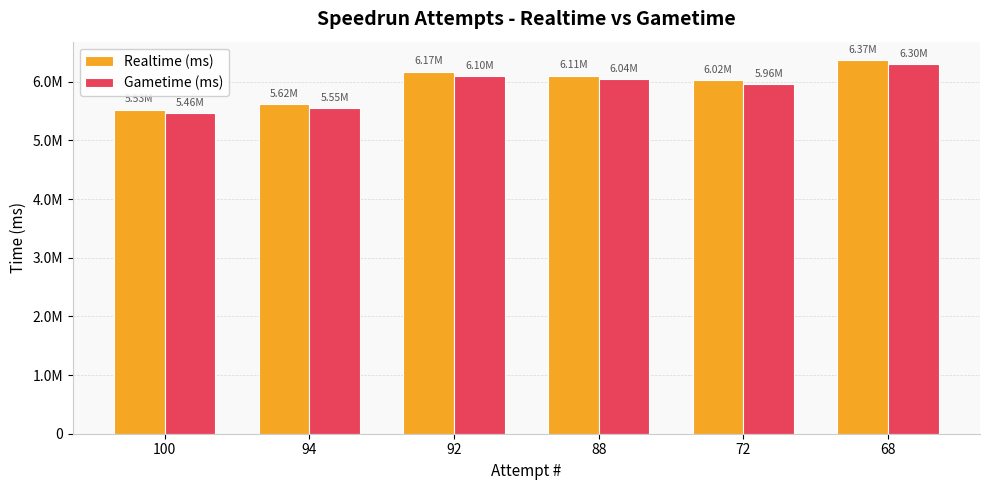

List the series in order of their peak value, lowest first.

Gametime (ms), Realtime (ms)